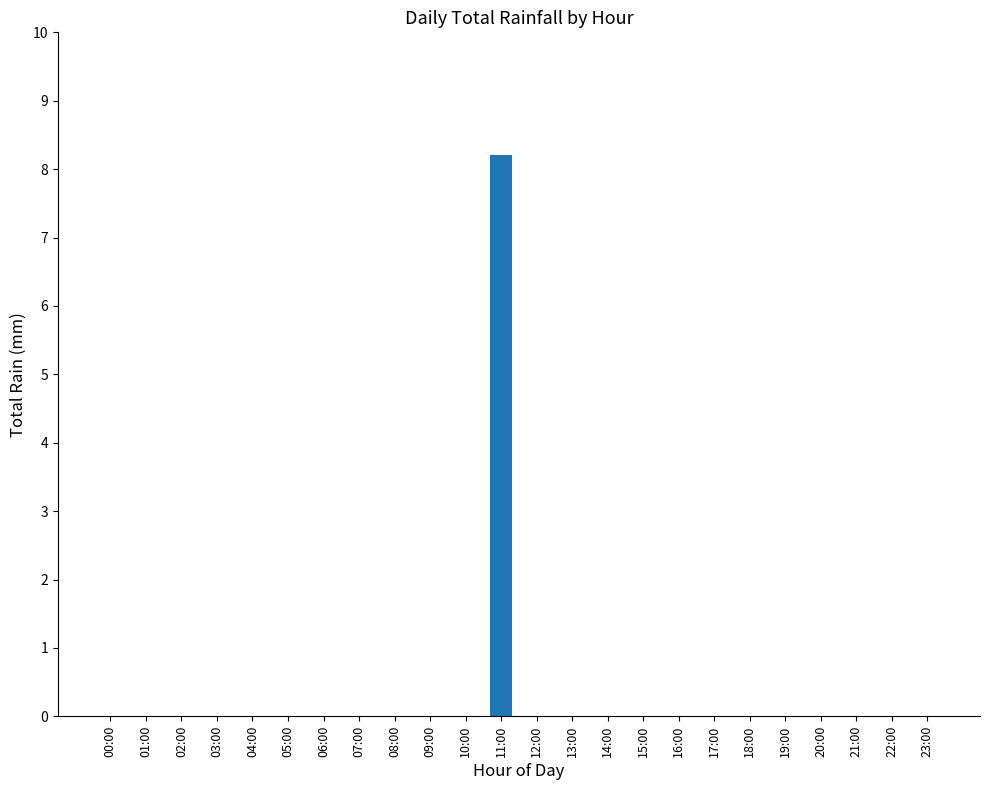

The value at 01:00 is 0.0. True or false?

True